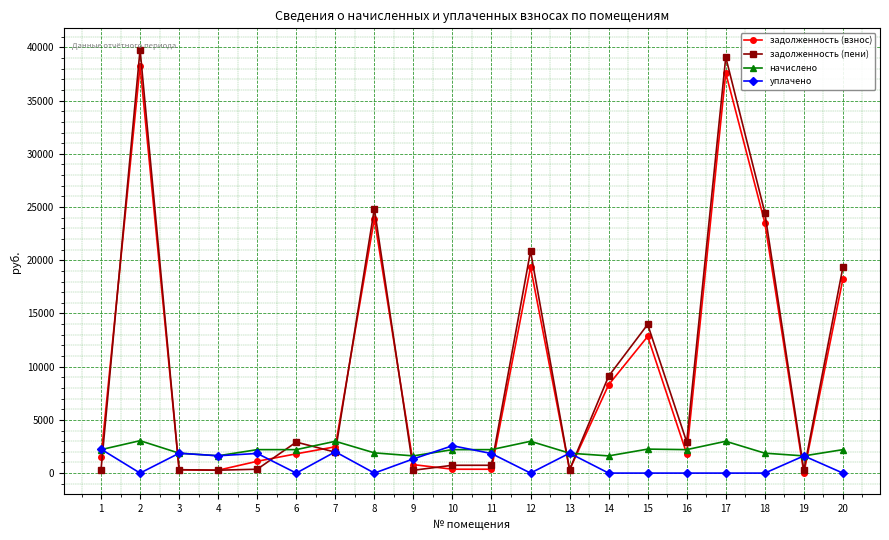

After their last crossing, which series has the higher values: задолженность (взнос) or уплачено?

задолженность (взнос)